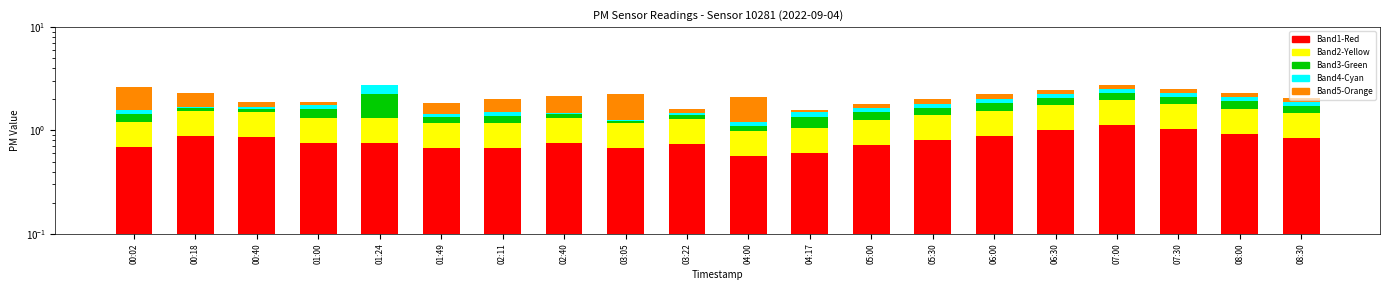

What is the maximum value for Band5-Orange?

1.1